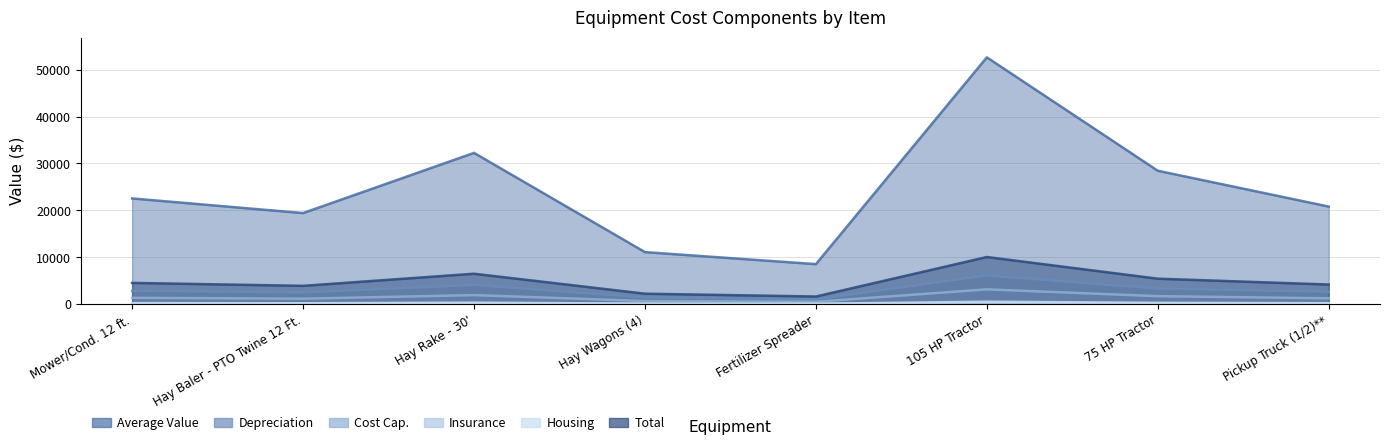

What is the average value of the Total series?

4808.1